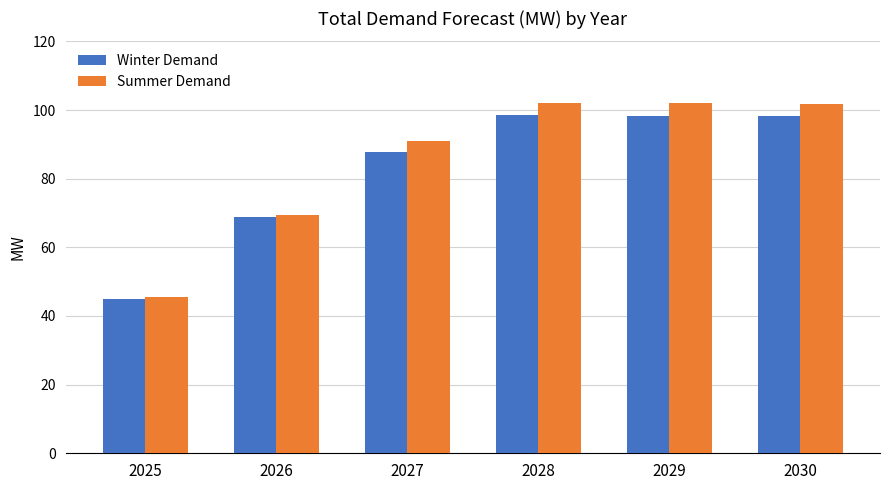

Is it true that Summer Demand equals 45.8 at 2029?

False